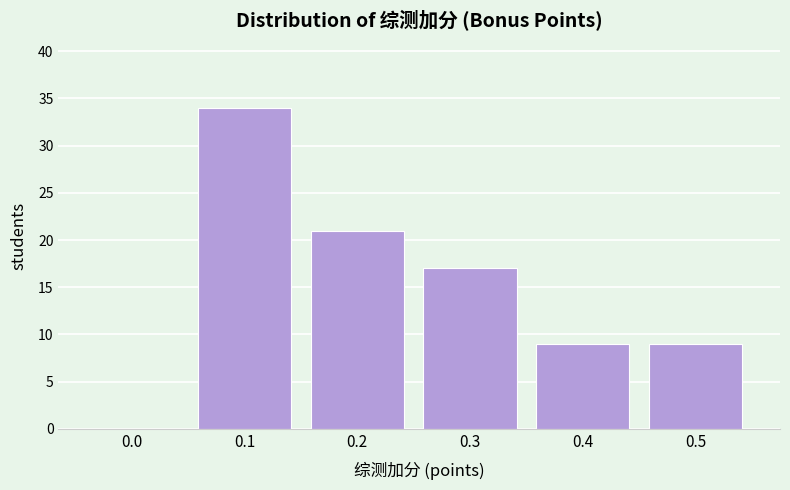

Reading left to right, extract all data points from this chart.

0.0=0	0.1=34	0.2=21	0.3=17	0.4=9	0.5=9